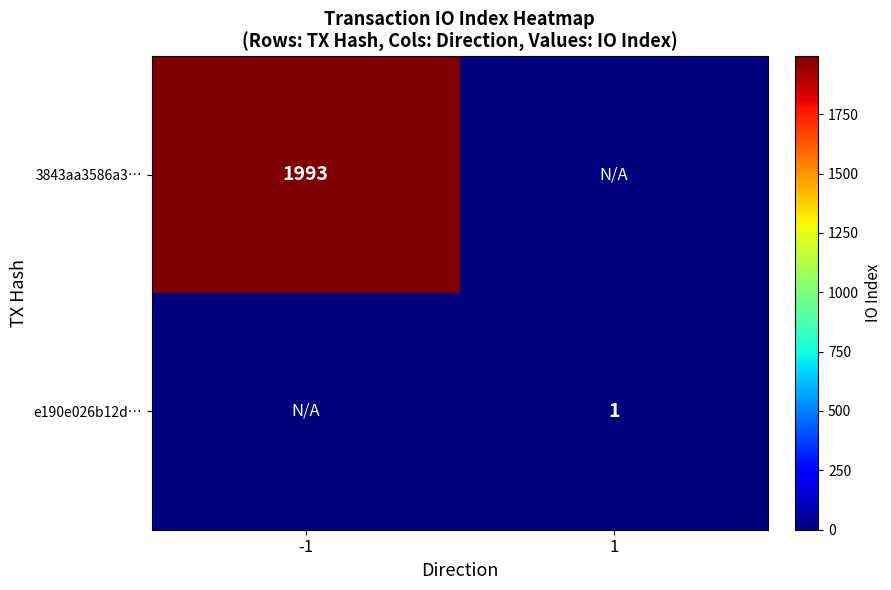

The e190e026b12d… series shows 1 at 1. True or false?

True